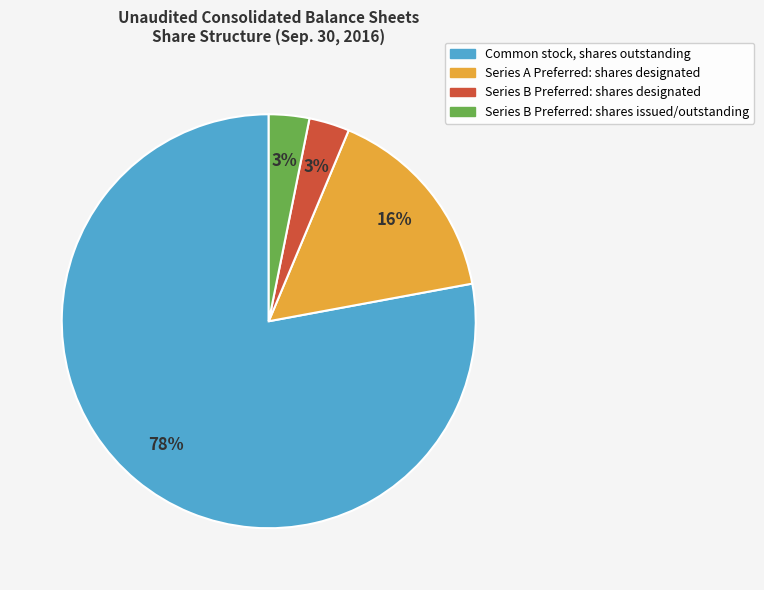

To the nearest percent, what portion does Series B Preferred: shares designated represent?

3%